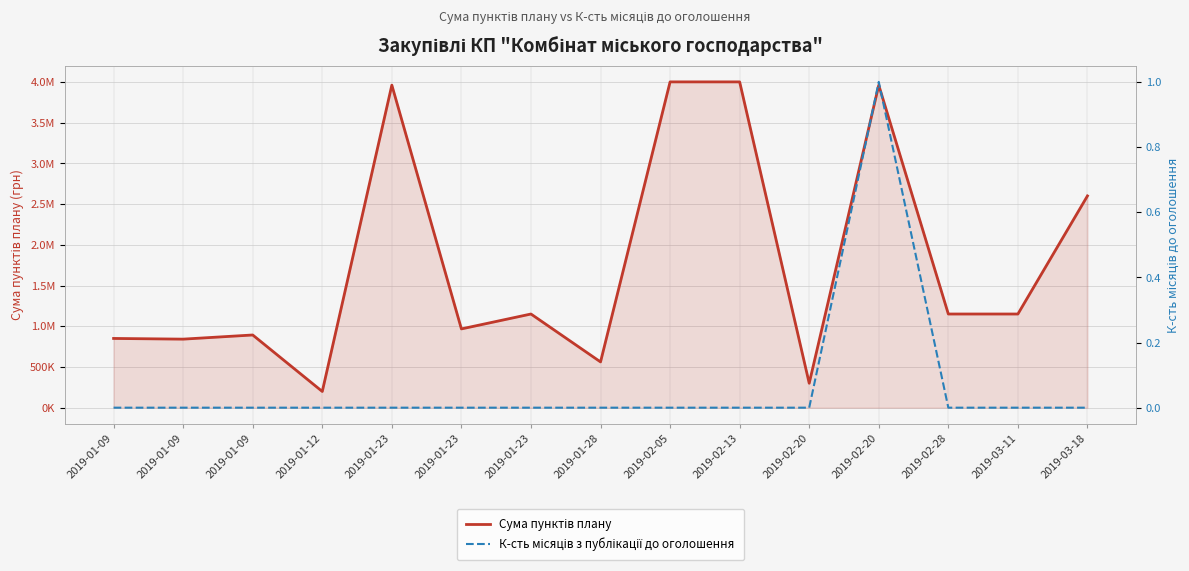

Which label corresponds to the smallest value in the chart?

2019-01-09